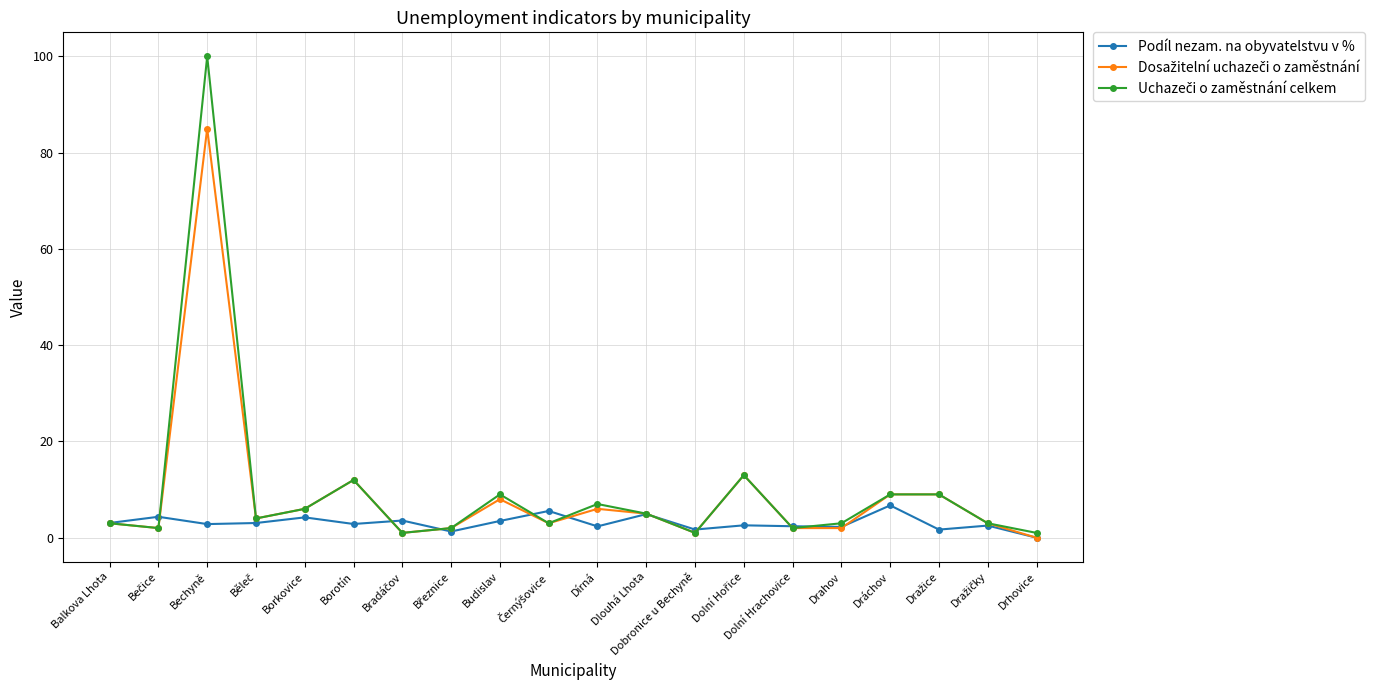

How many lines are shown in the chart?

3